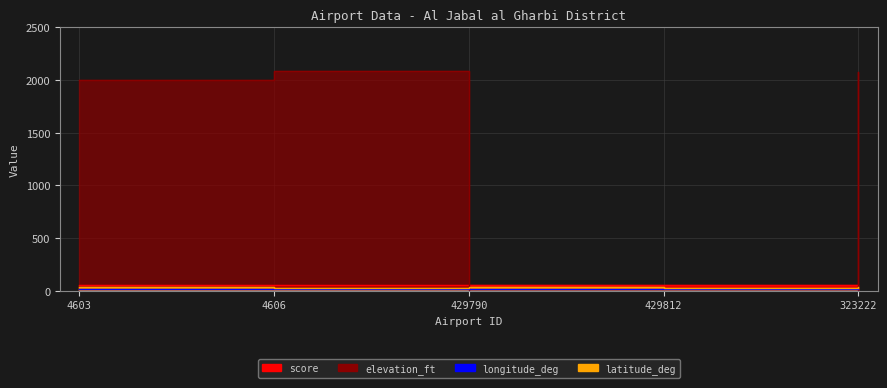

At 429790, list the series in order from smallest to largest.

elevation_ft, longitude_deg, latitude_deg